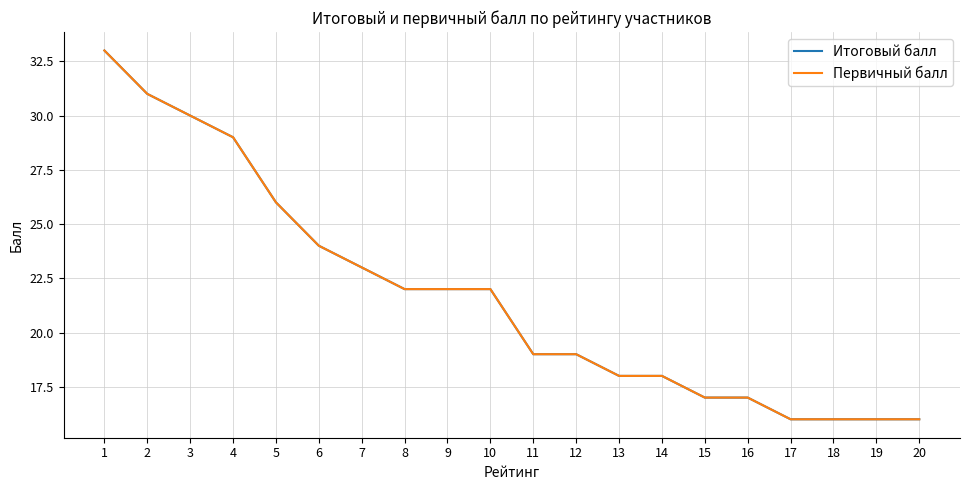

At which label is Итоговый балл closest to 24?

6